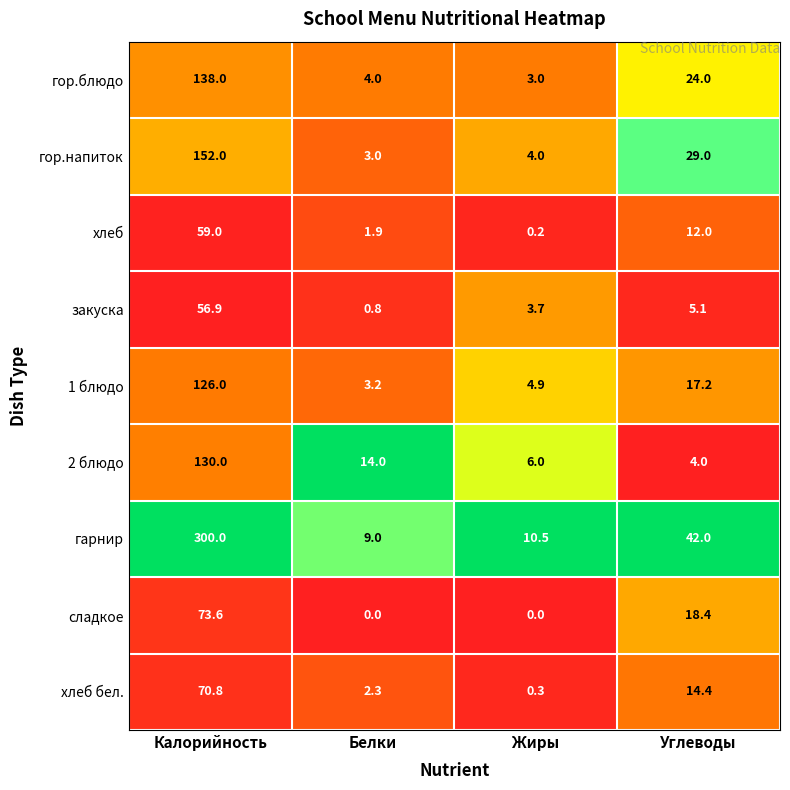

List the labels in order of хлеб бел. value, smallest first.

Жиры, Белки, Углеводы, Калорийность